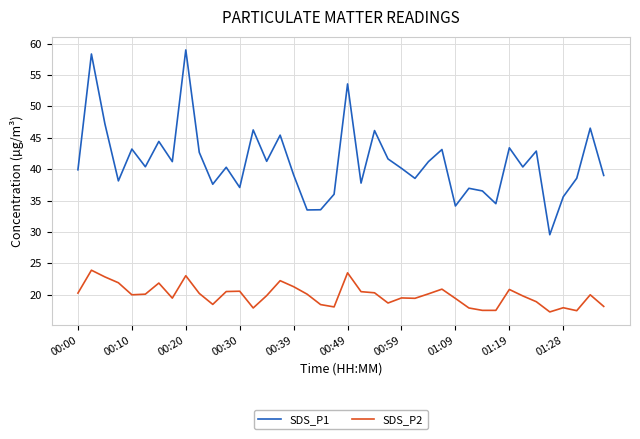

True or false: SDS_P1 and SDS_P2 intersect in this chart.

False